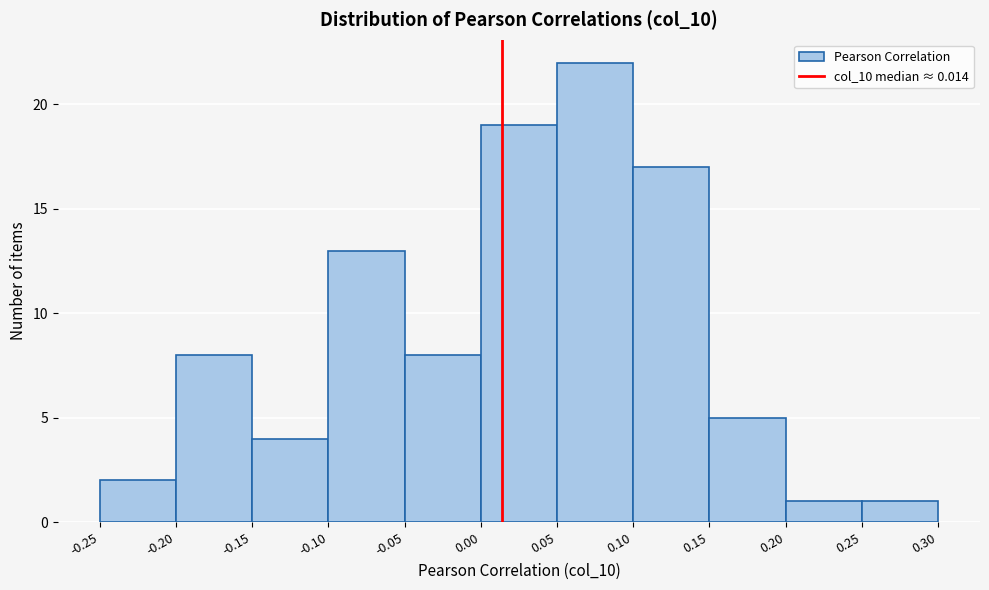

Reading left to right, transcribe this chart: for each bar, give the range it covers on the x-axis and its height. The values are not printed on the chart, so give them approximately, as read against the axis.

-0.25 to -0.20: 2
-0.20 to -0.15: 8
-0.15 to -0.10: 4
-0.10 to -0.05: 13
-0.05 to 0.00: 8
0.00 to 0.05: 19
0.05 to 0.10: 22
0.10 to 0.15: 17
0.15 to 0.20: 5
0.20 to 0.25: 1
0.25 to 0.30: 1